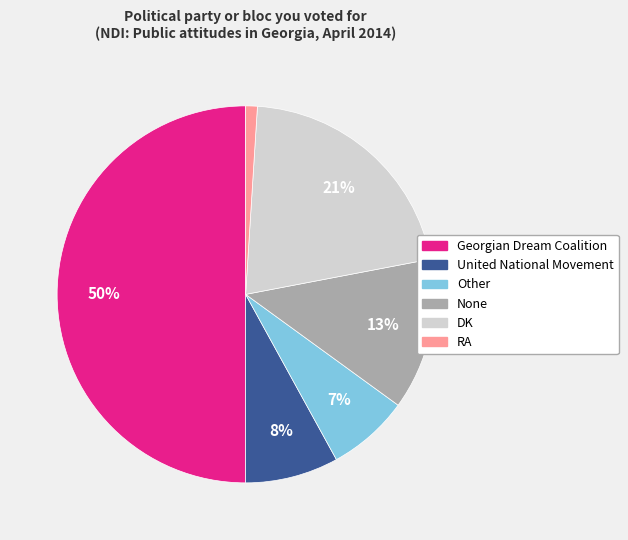

Combined, do Other and RA account for over 50%?

No